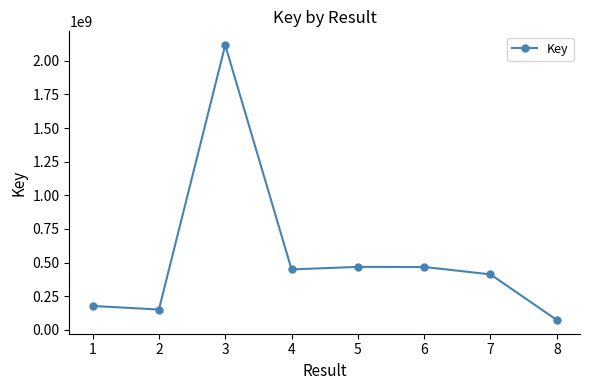

What is the sum of the values at 8 and 7?

485994651